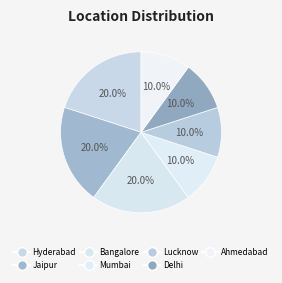

Does Hyderabad account for over 50% of the chart?

No